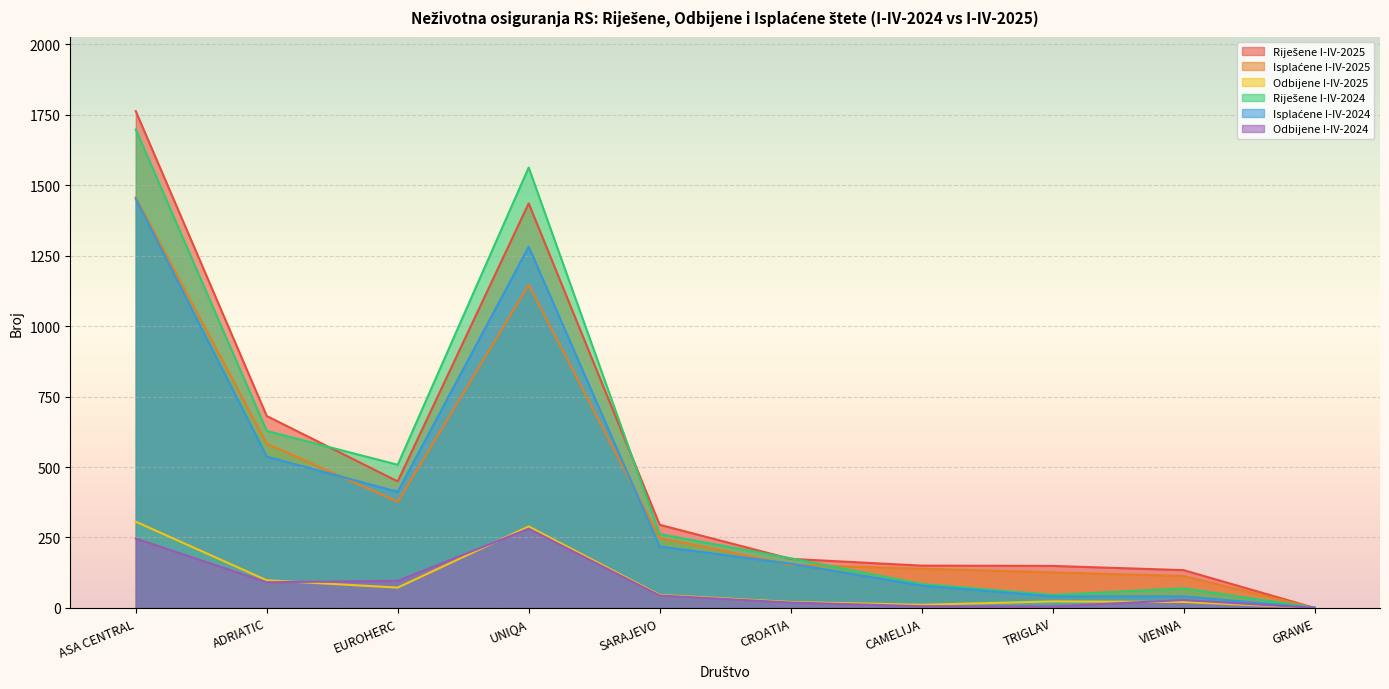

Does the chart display data point markers on the line(s)?

No